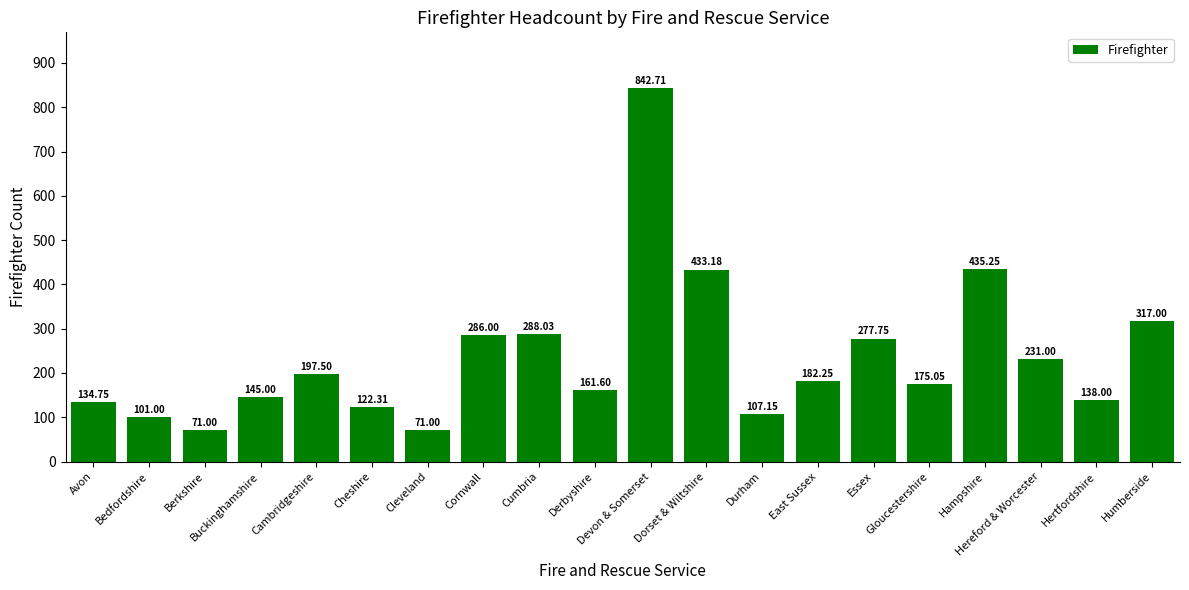

Where is the data nearest to the value 456?

Hampshire